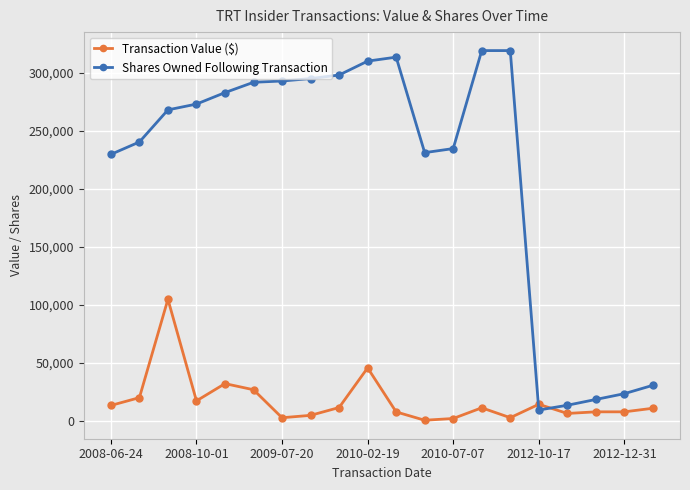

Which series has the largest total across all categories?

Shares Owned Following Transaction